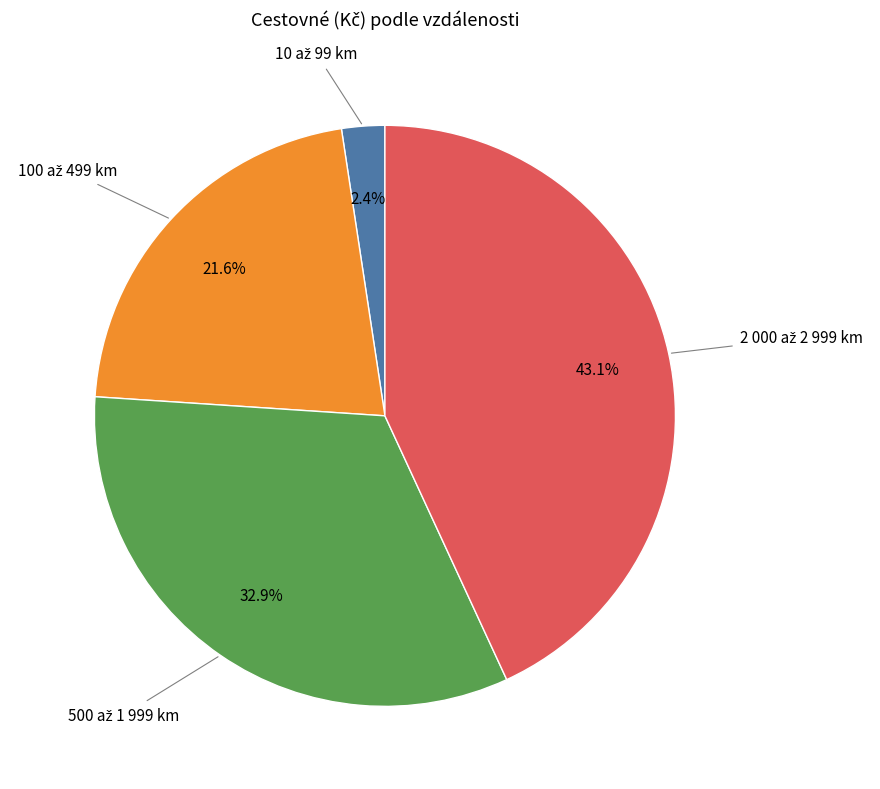

Is there any slice that represents more than half of the pie?

No